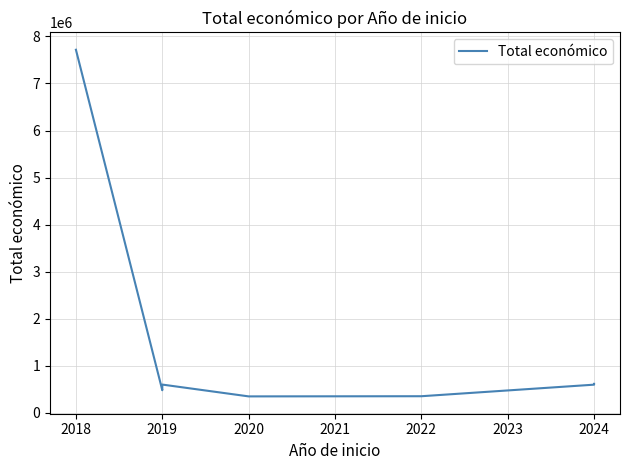

The value at 2024 is 248073. True or false?

False